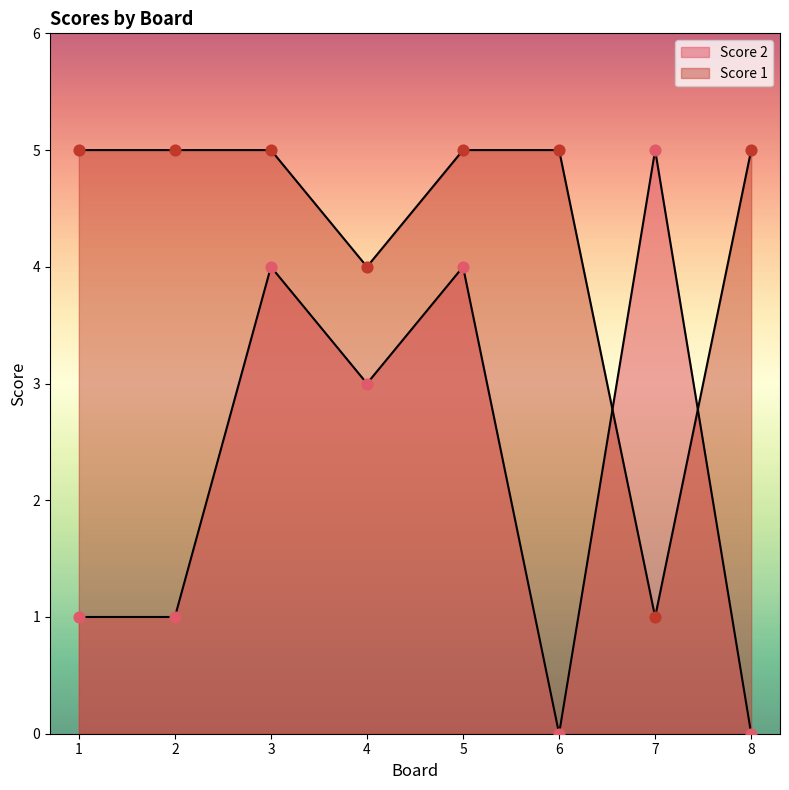

Is the value of Score 1 at 7 greater than the value of Score 2 at 2?

No